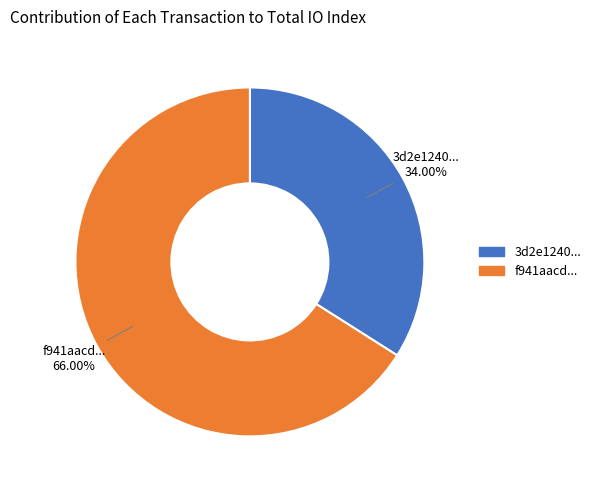

Is there a majority slice in this chart?

Yes